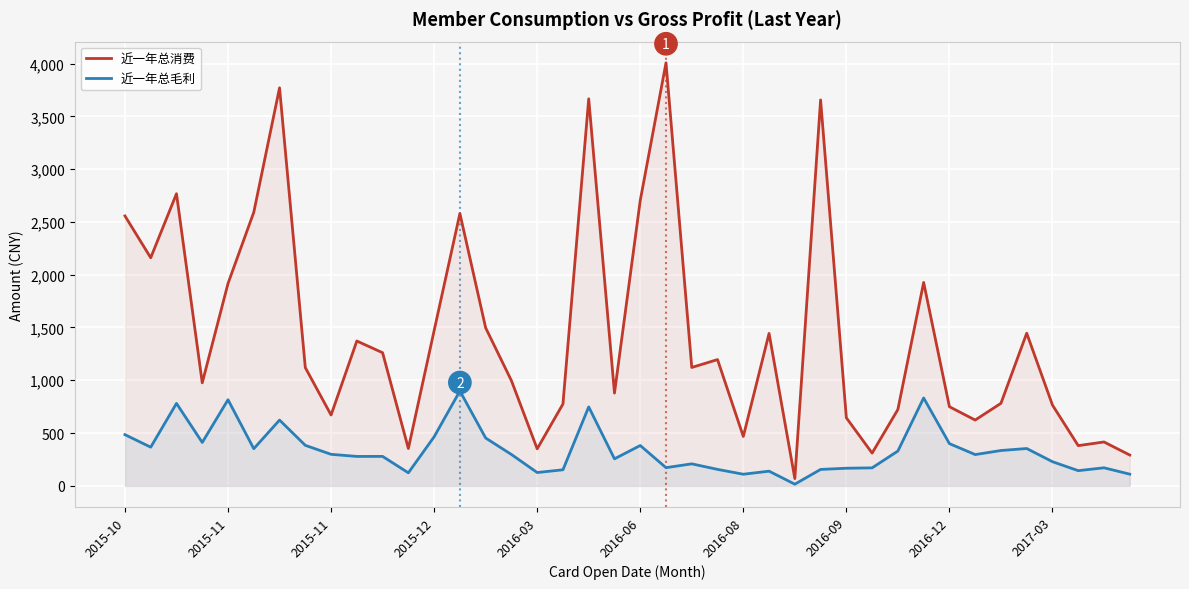

How many data points in 近一年总毛利 are above 297?

20